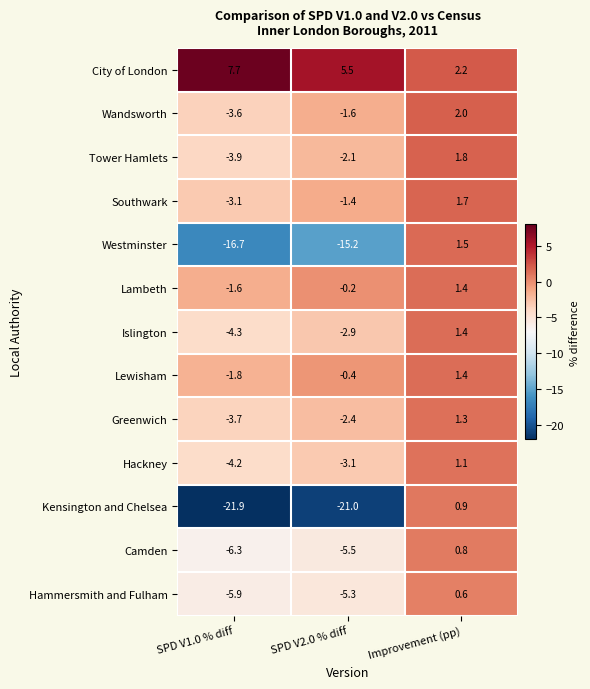

What is the difference between the City of London values at SPD V2.0 % diff and SPD V1.0 % diff?

2.2